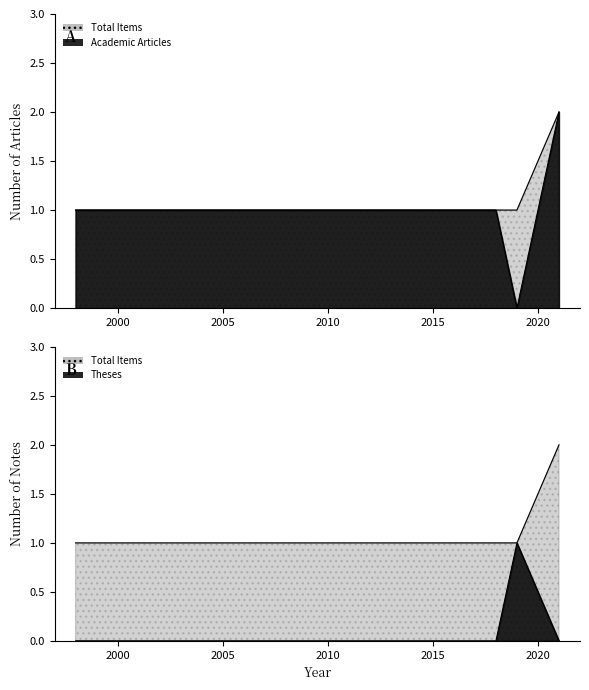

True or false: Total Items and Academic Articles cross at least once.

False